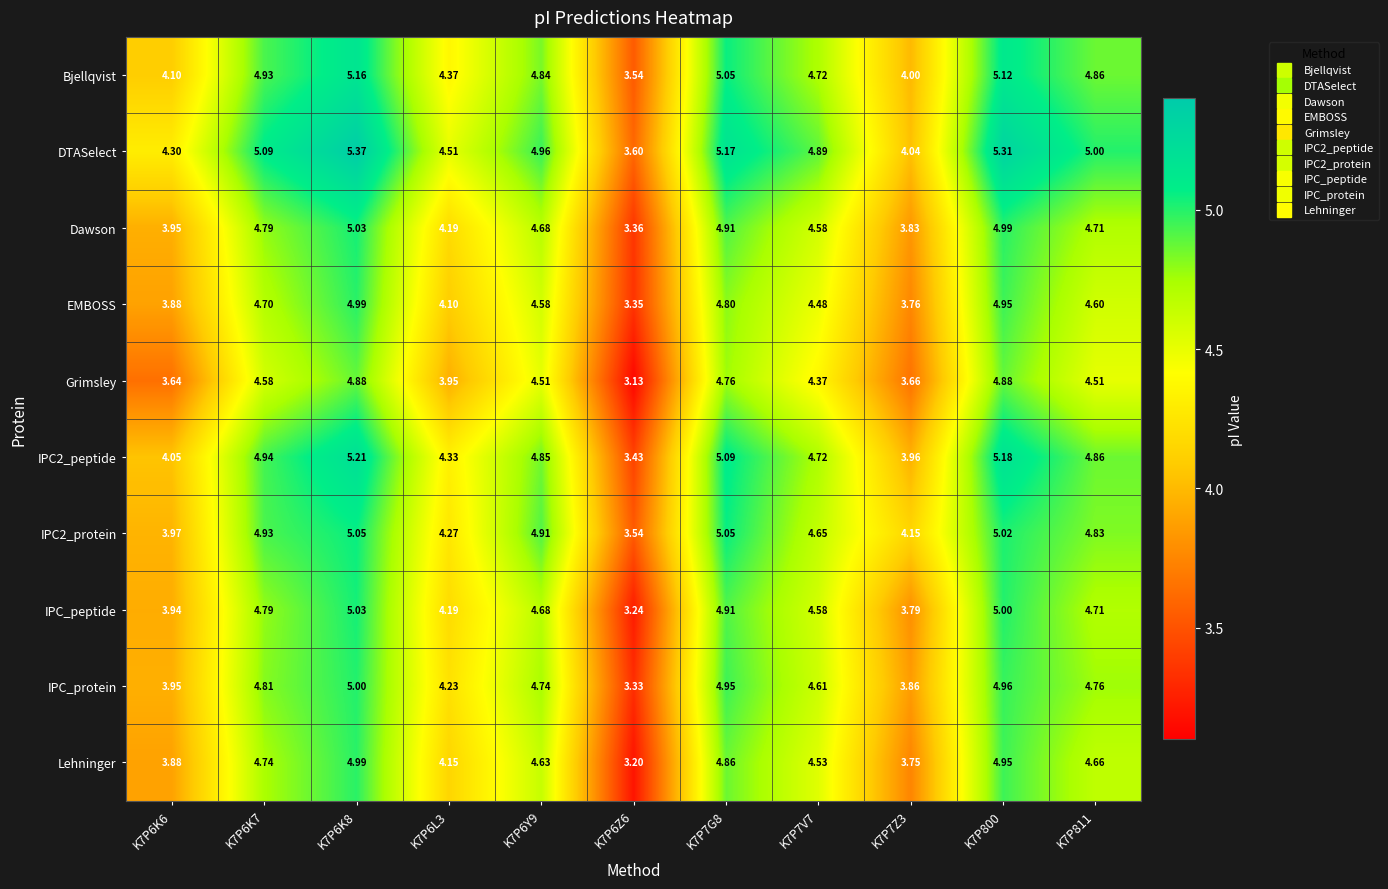

Is the value of Dawson at K7P800 greater than the value of Grimsley at K7P6Z6?

Yes